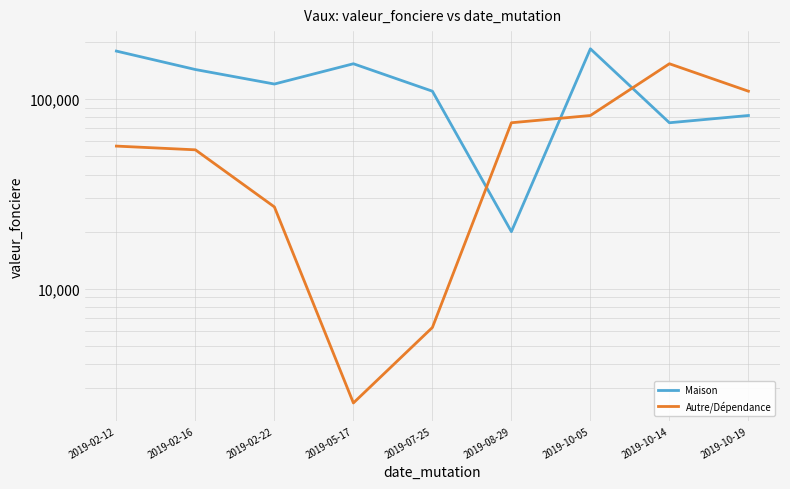

The value of Maison at 2019-02-12 is 239426. True or false?

False